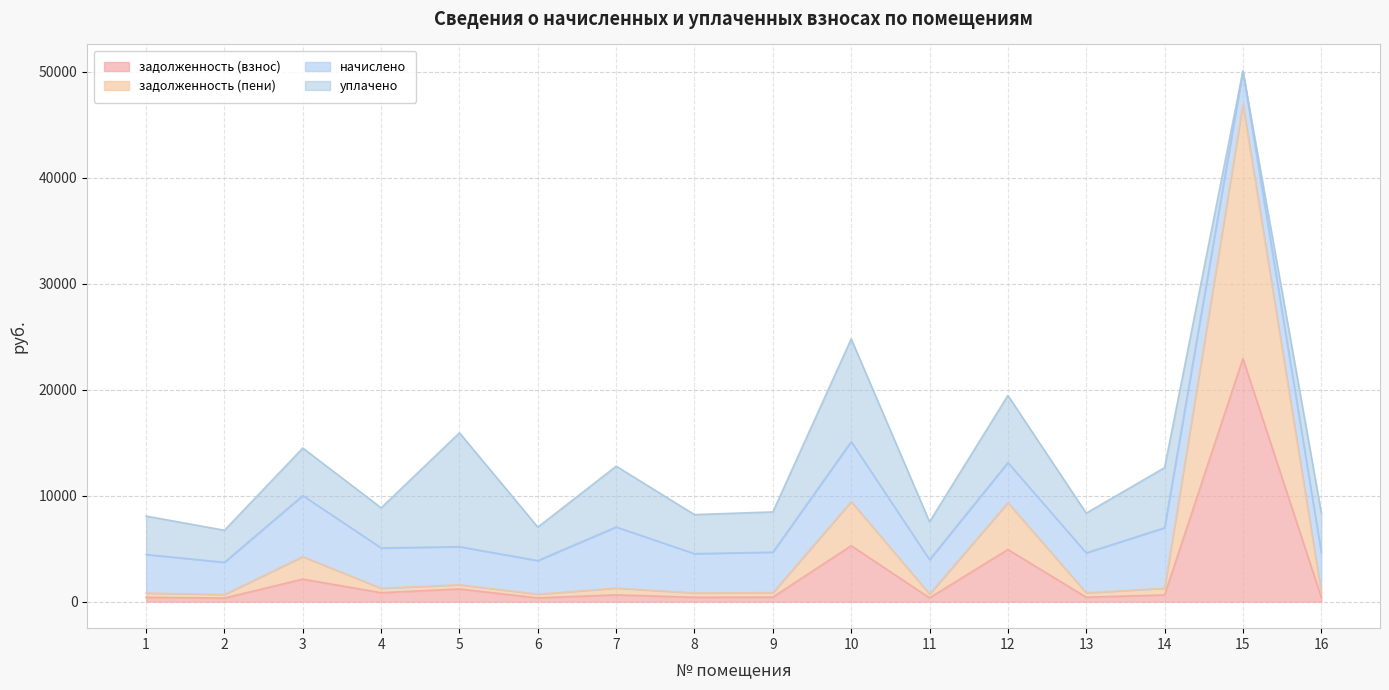

Does the chart display data point markers on the line(s)?

No